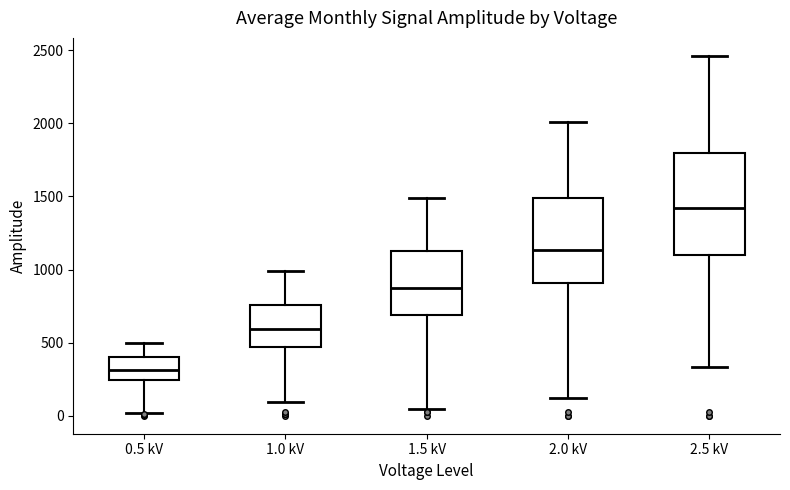

Where is the lower edge of the box for 0.5 kV on the y-axis? The values are not printed on the chart, so give them approximately, as read against the axis.

250